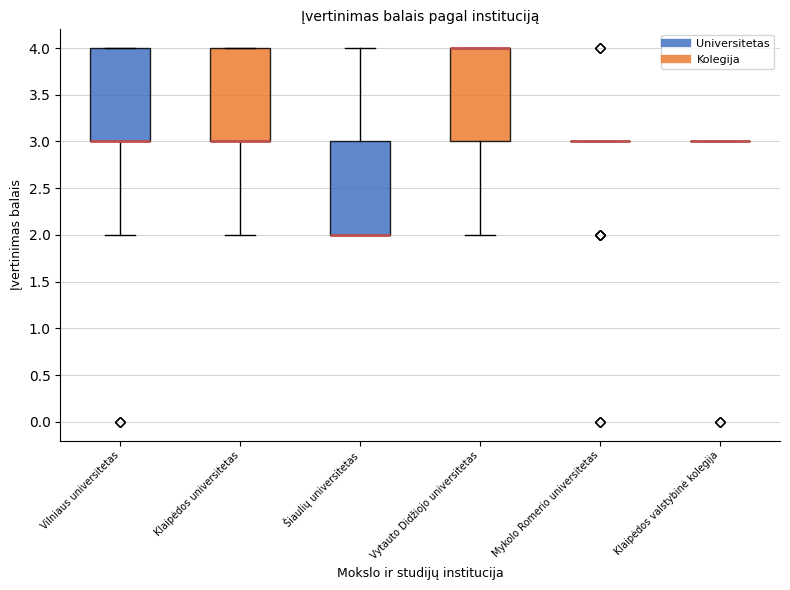

Where does the lower whisker of the box for Vilniaus universitetas end on the y-axis? The values are not printed on the chart, so give them approximately, as read against the axis.

2